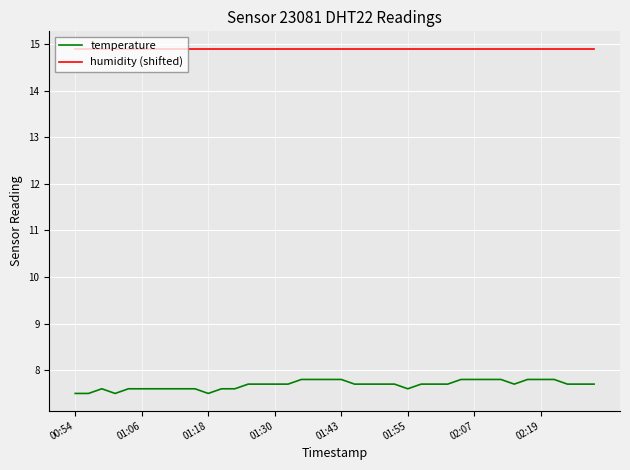

What is the greatest value displayed?

14.9